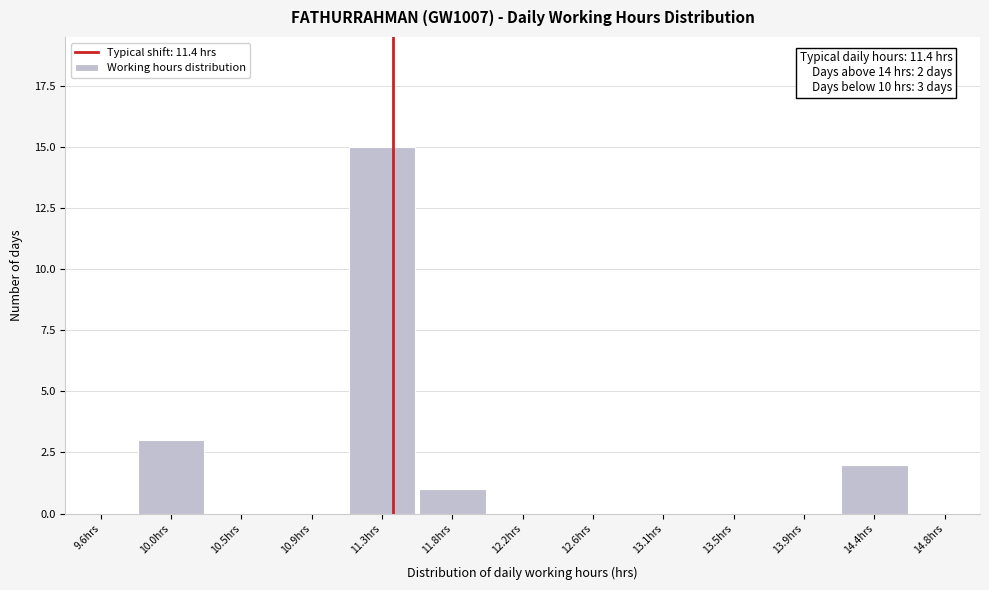

Which range on the x-axis has the tallest bar?

11.10 to 11.55